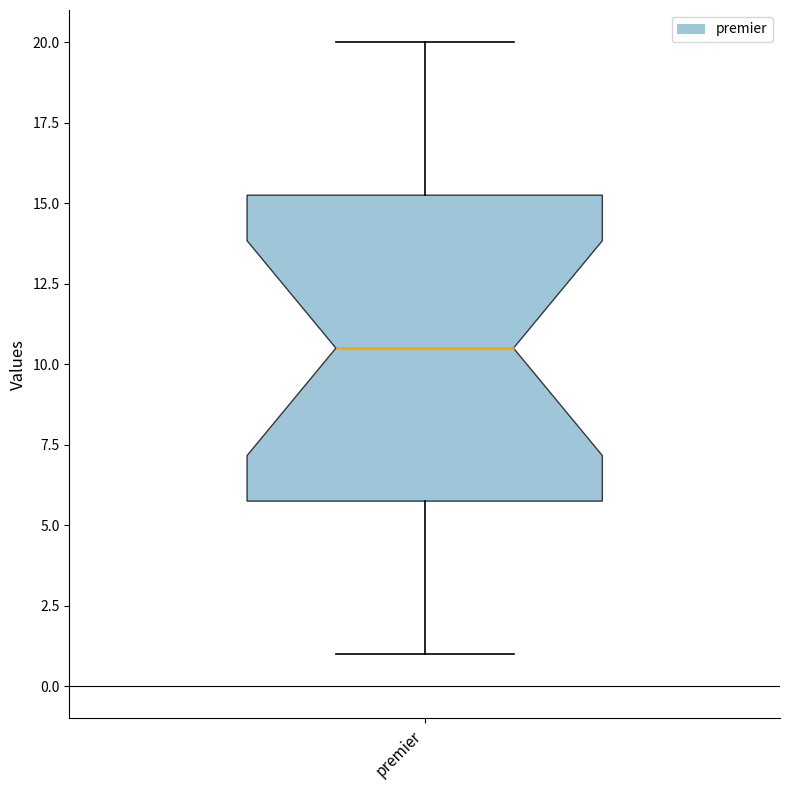

Transcribe this box plot: give where the median line is, the range the box spans, and where the two whiskers end, as read against the y-axis. The values are not printed on the chart, so give them approximately, as read against the axis.

median 10.5, box 6.0 to 15.5, whiskers 1.0 to 20.0